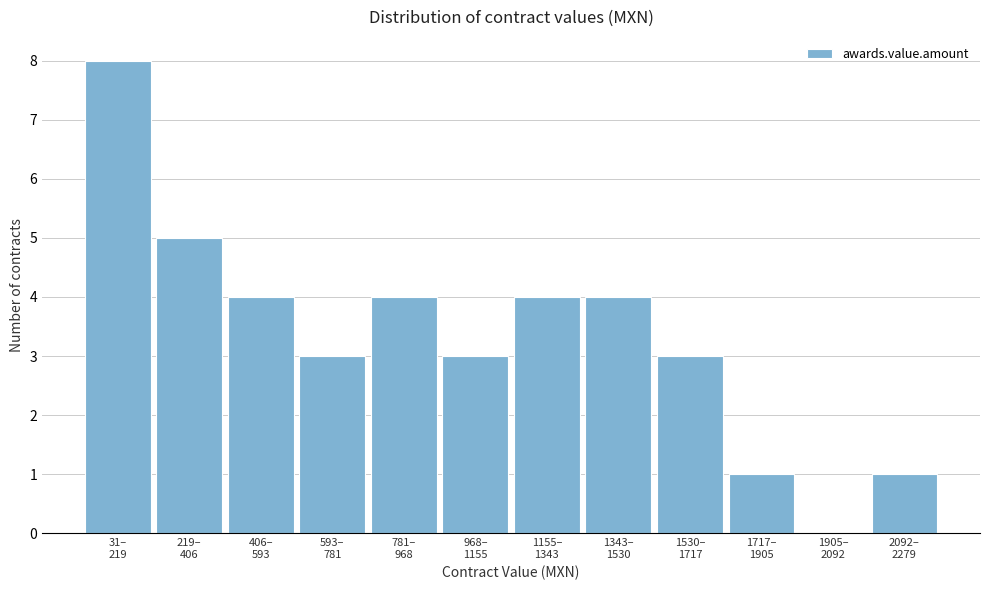

What is the greatest value displayed?

8